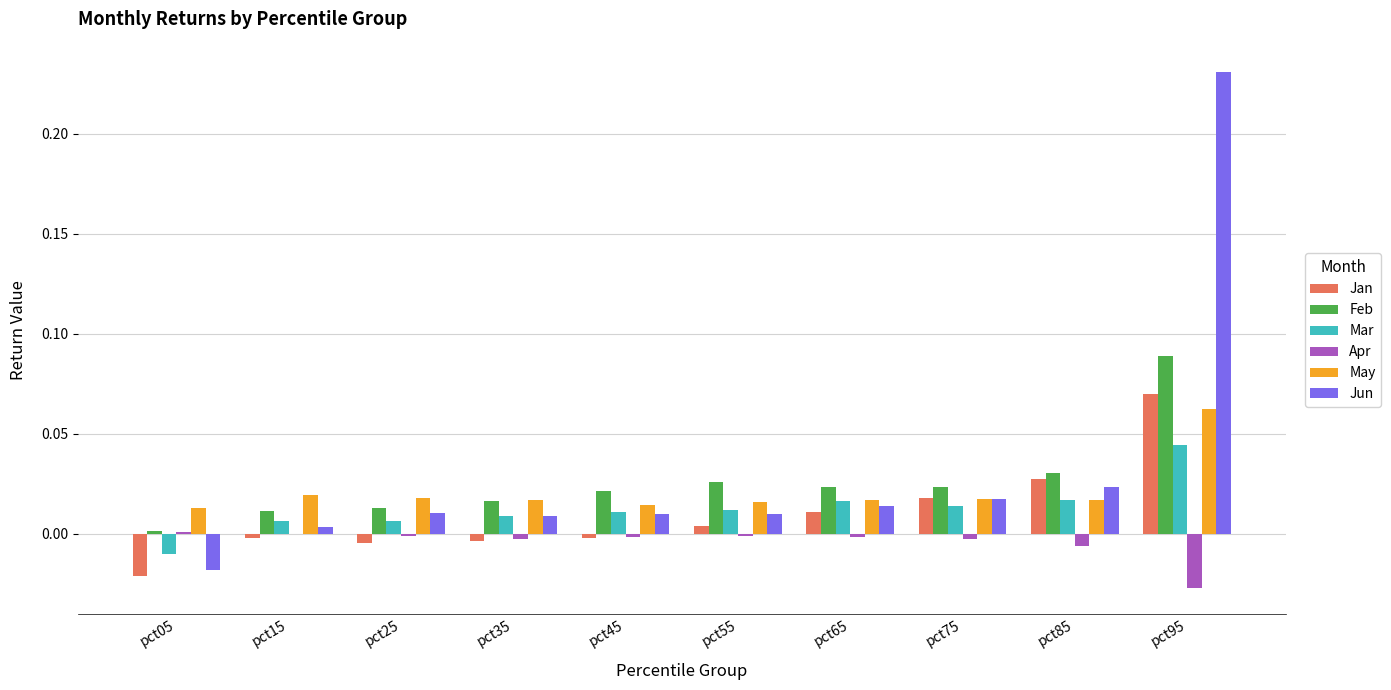

The Jun series shows -0.0 at pct05. True or false?

True